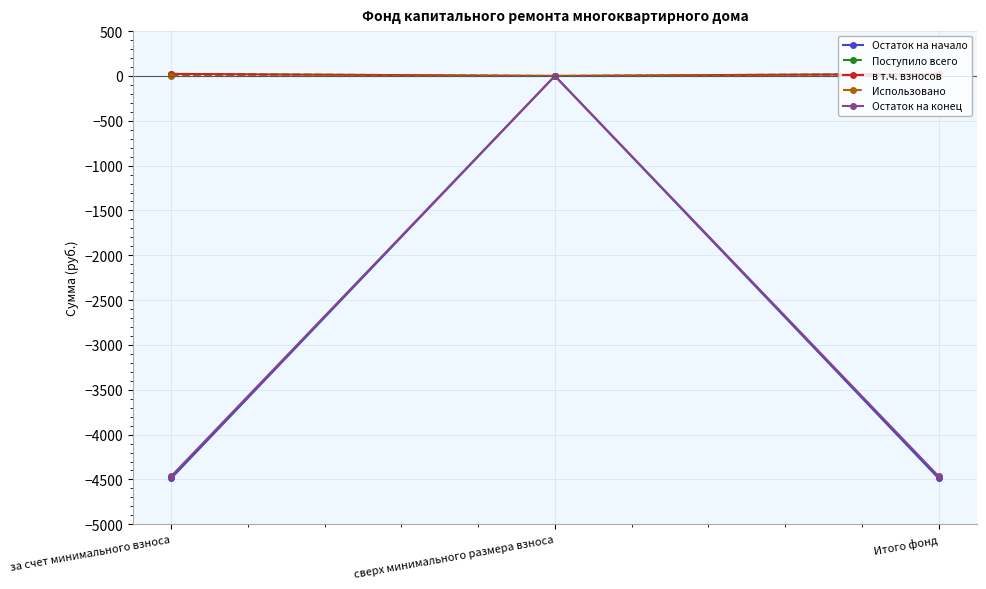

Which series has the widest spread of values?

Остаток на начало